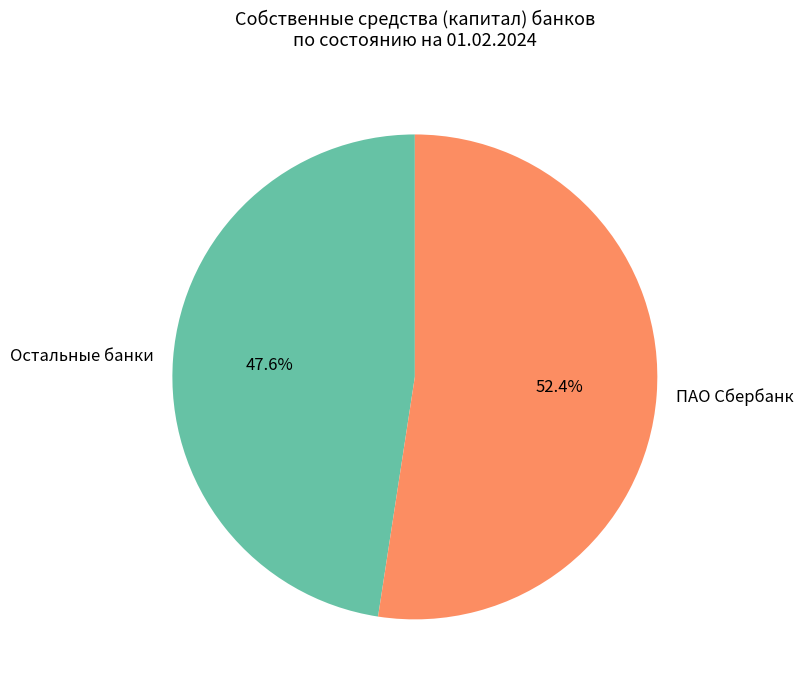

What percentage is NOT represented by ПАО Сбербанк?

47.6%